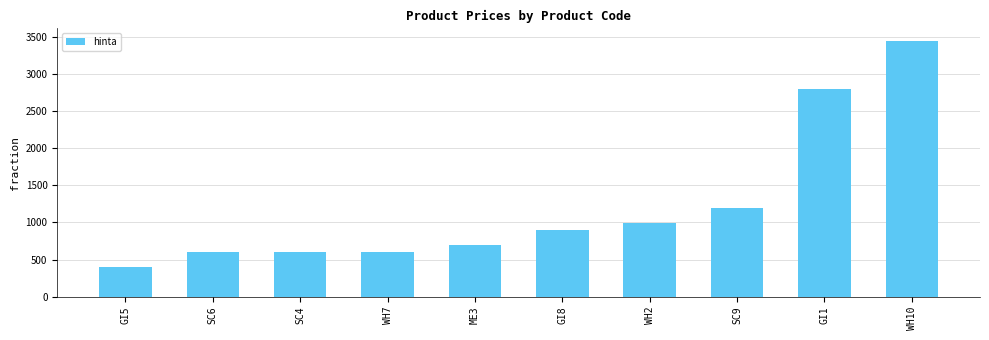

Is it true that the value at GI8 is 1297?

False